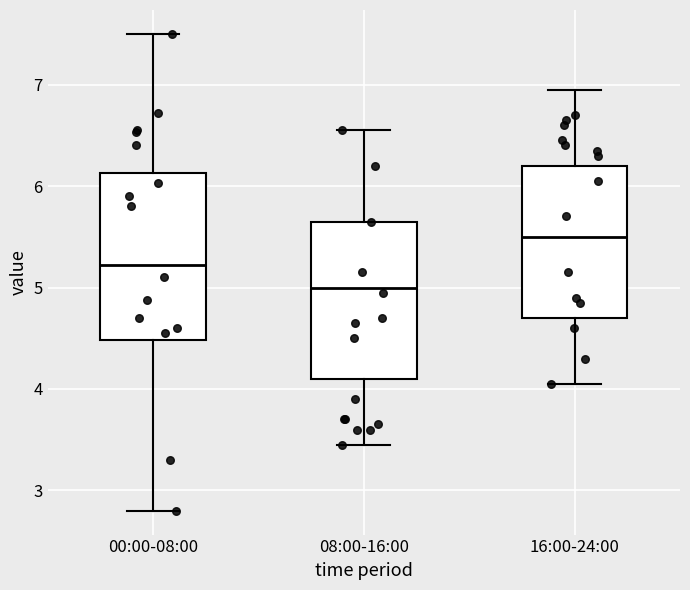

Which box has the highest median line?

16:00-24:00